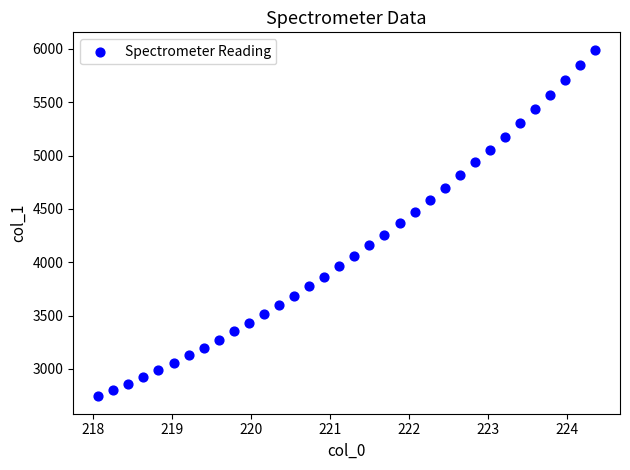

What is the range of X values (max minus min)?

6.3